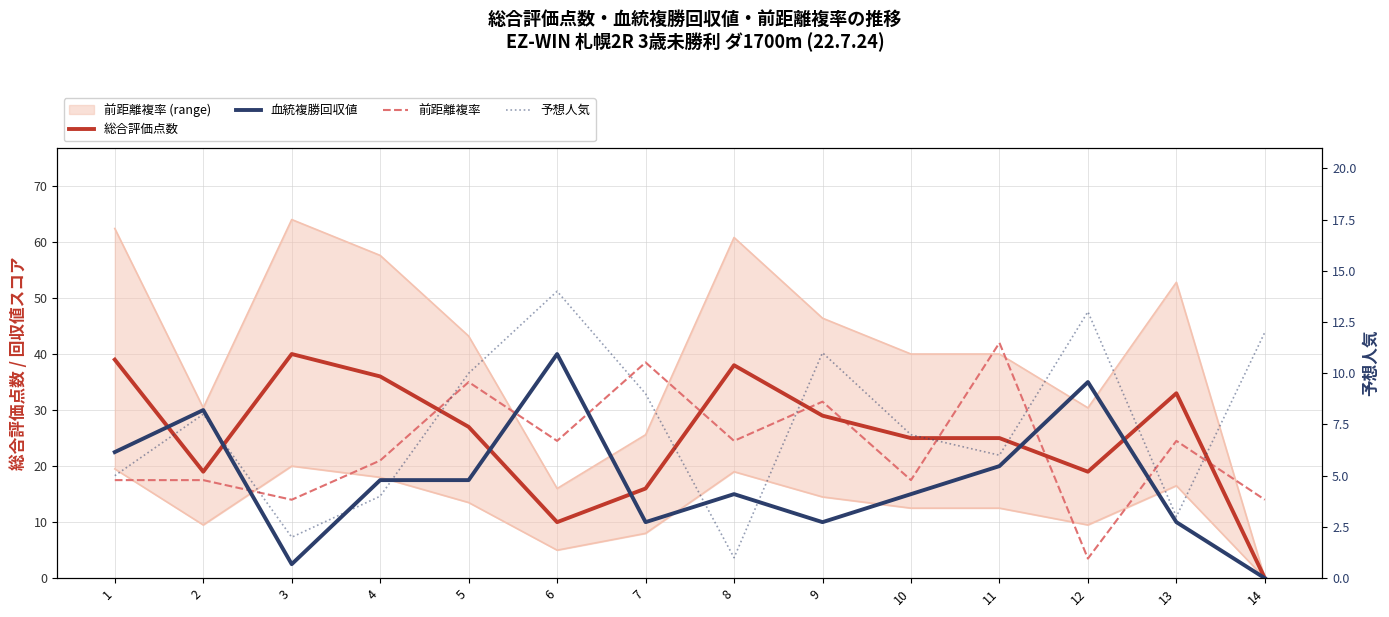

Does the chart display data point markers on the line(s)?

No